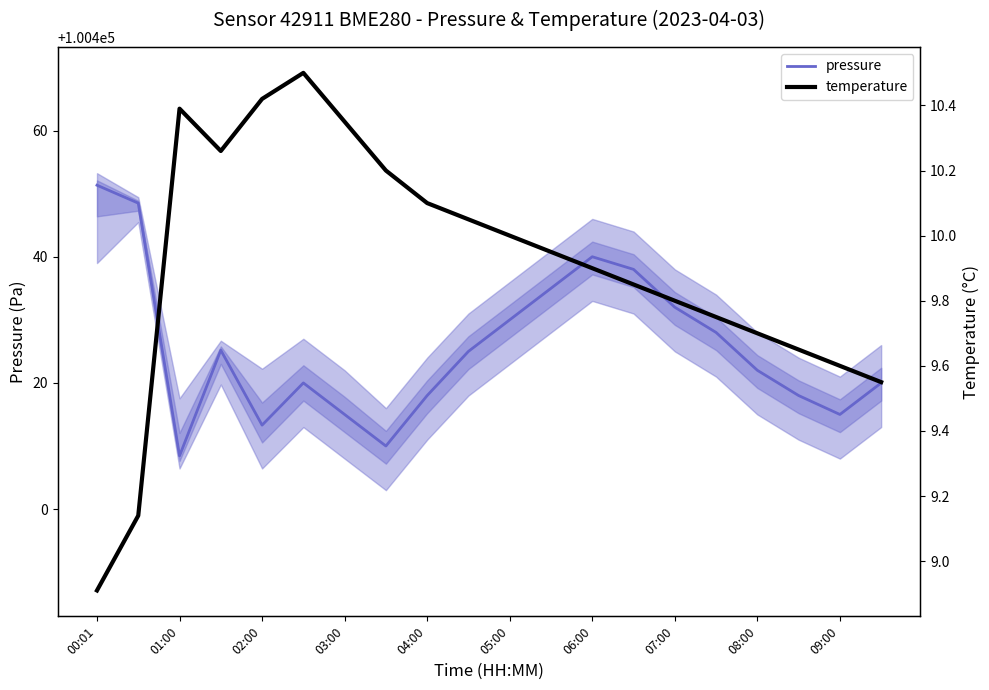

Which series has the largest total across all categories?

pressure